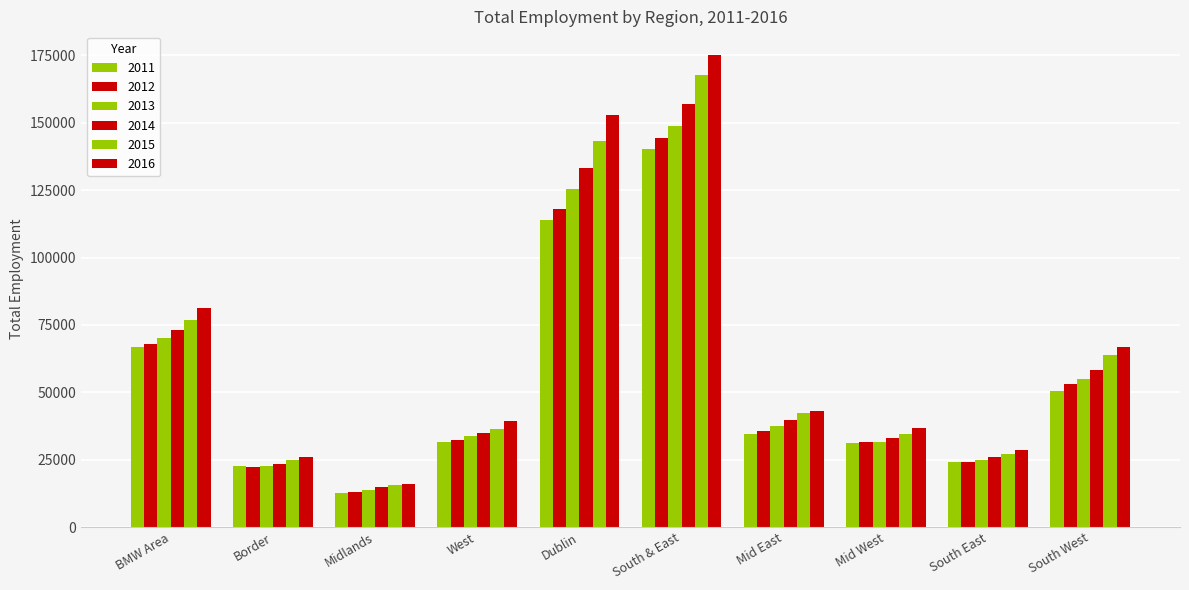

How many bars are there in total?

60